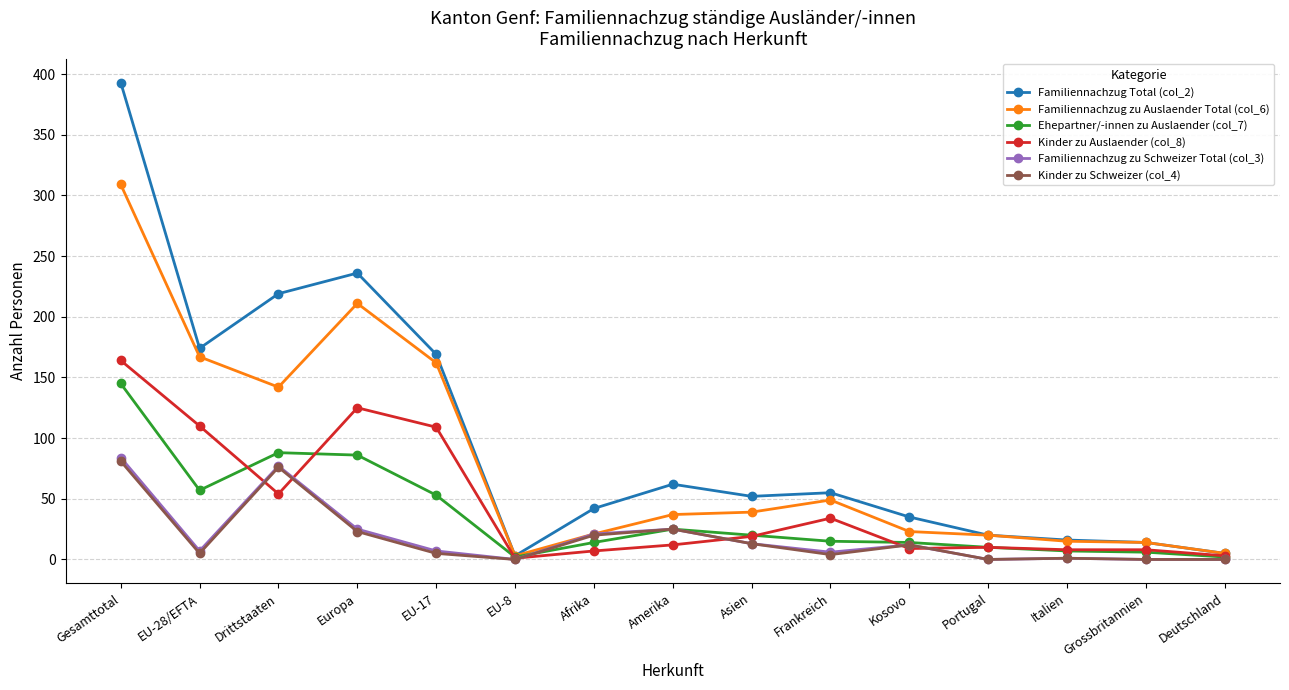

What are all the series names shown in the legend?

Familiennachzug Total (col_2), Familiennachzug zu Auslaender Total (col_6), Ehepartner/-innen zu Auslaender (col_7), Kinder zu Auslaender (col_8), Familiennachzug zu Schweizer Total (col_3), Kinder zu Schweizer (col_4)